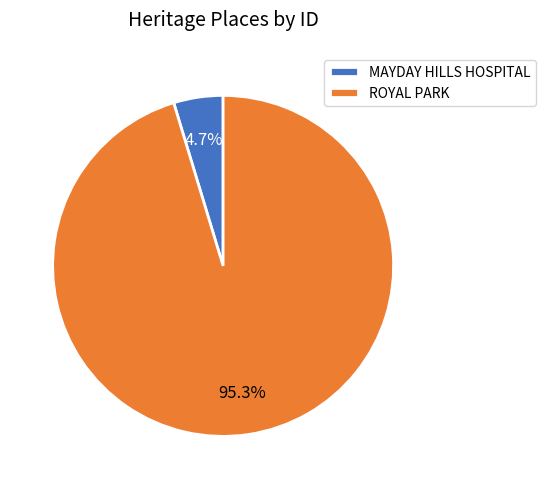

What is the largest slice in the pie chart?

ROYAL PARK